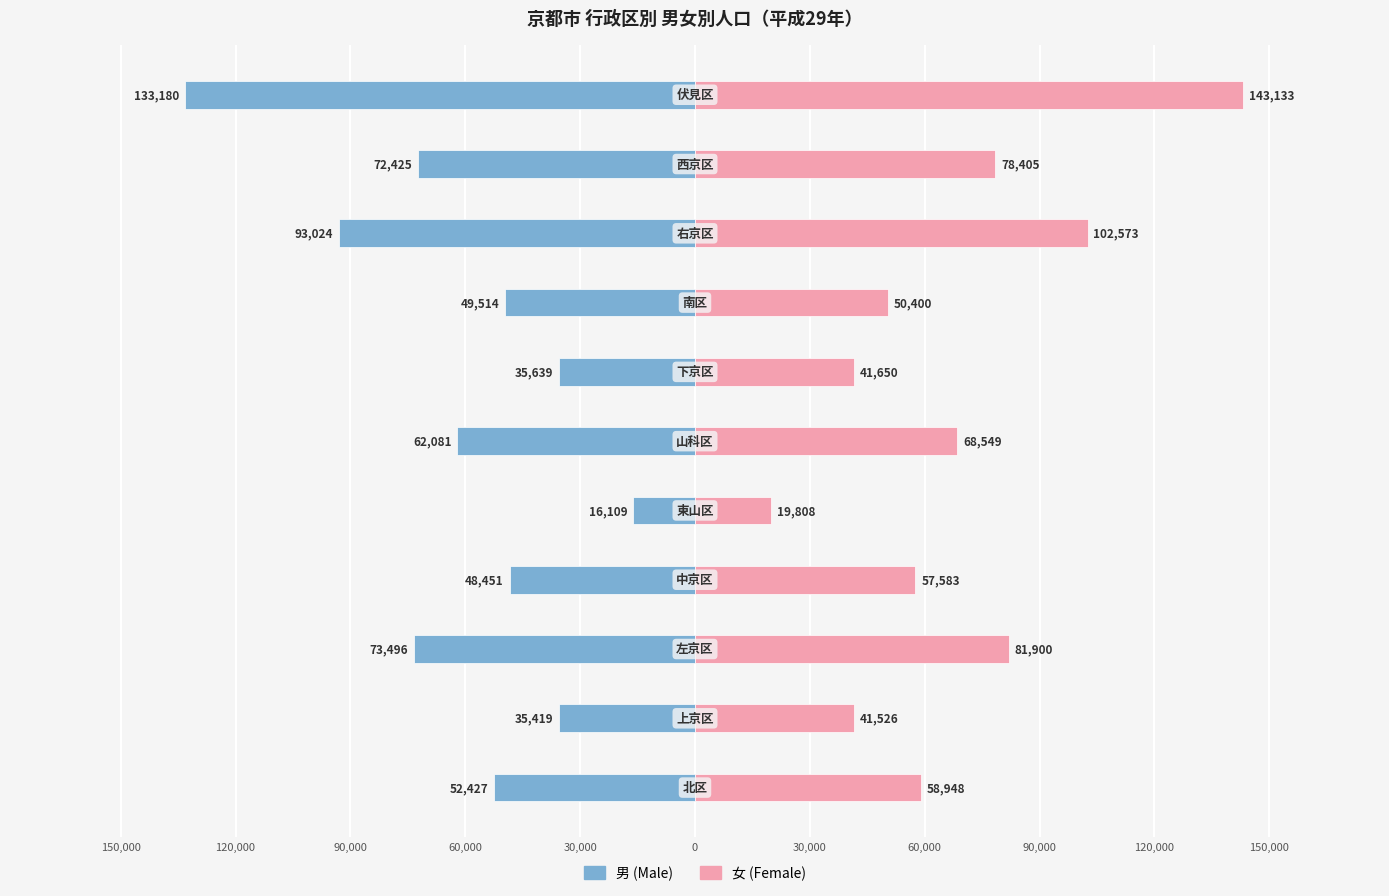

Reading right to left, what are all the values shown in this chart?

男 (Male): -133180	-72425	-93024	-49514	-35639	-62081	-16109	-48451	-73496	-35419	-52427
女 (Female): 143133	78405	102573	50400	41650	68549	19808	57583	81900	41526	58948